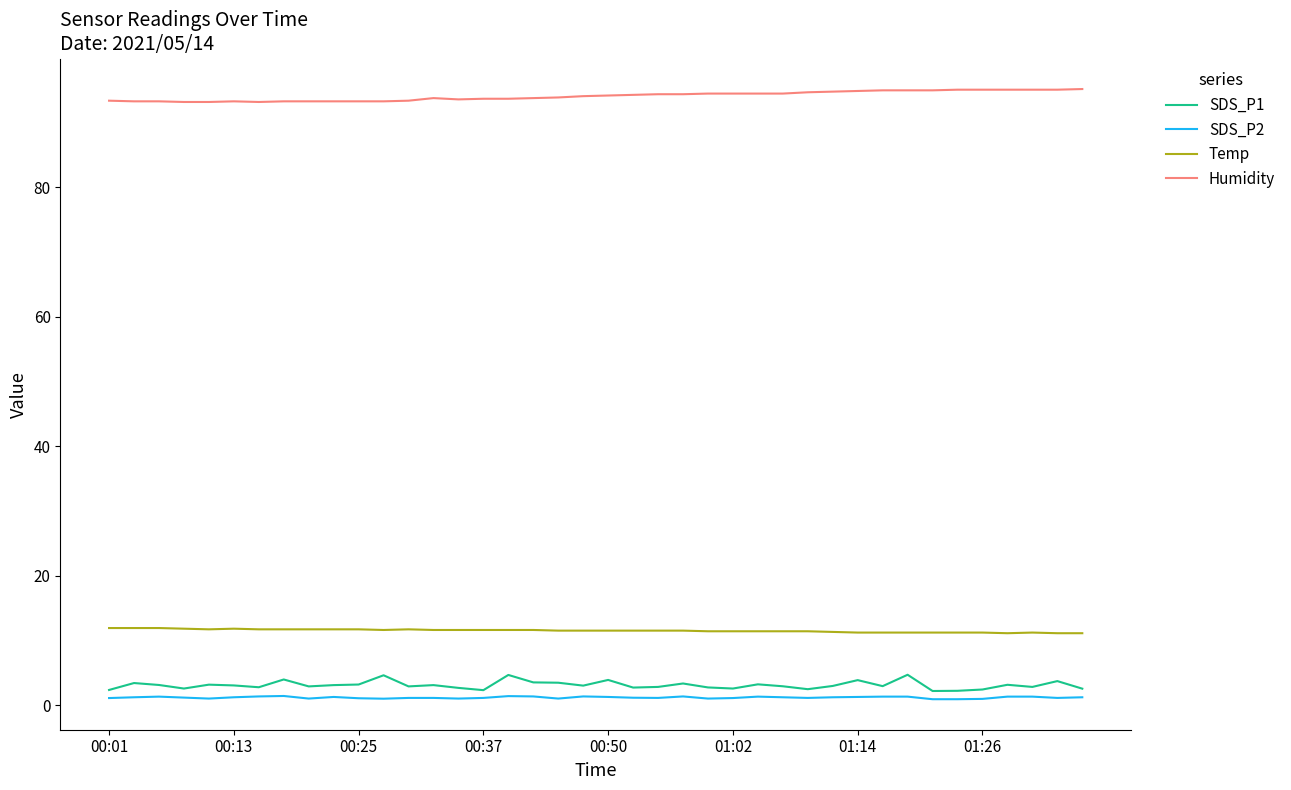

Which series has the largest total across all categories?

Humidity